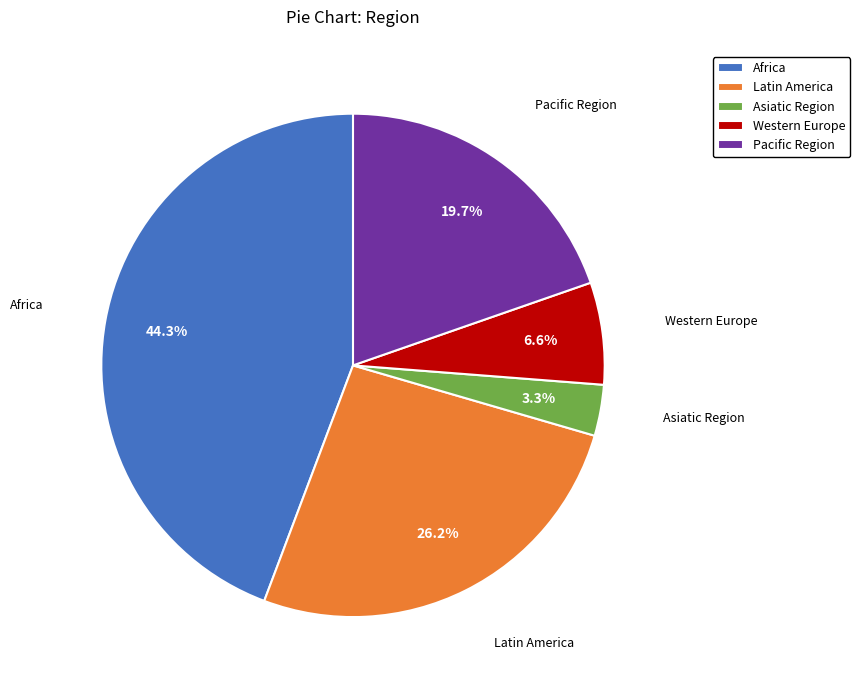

What is the ratio of the value at Western Europe to the value at Asiatic Region?

2.0